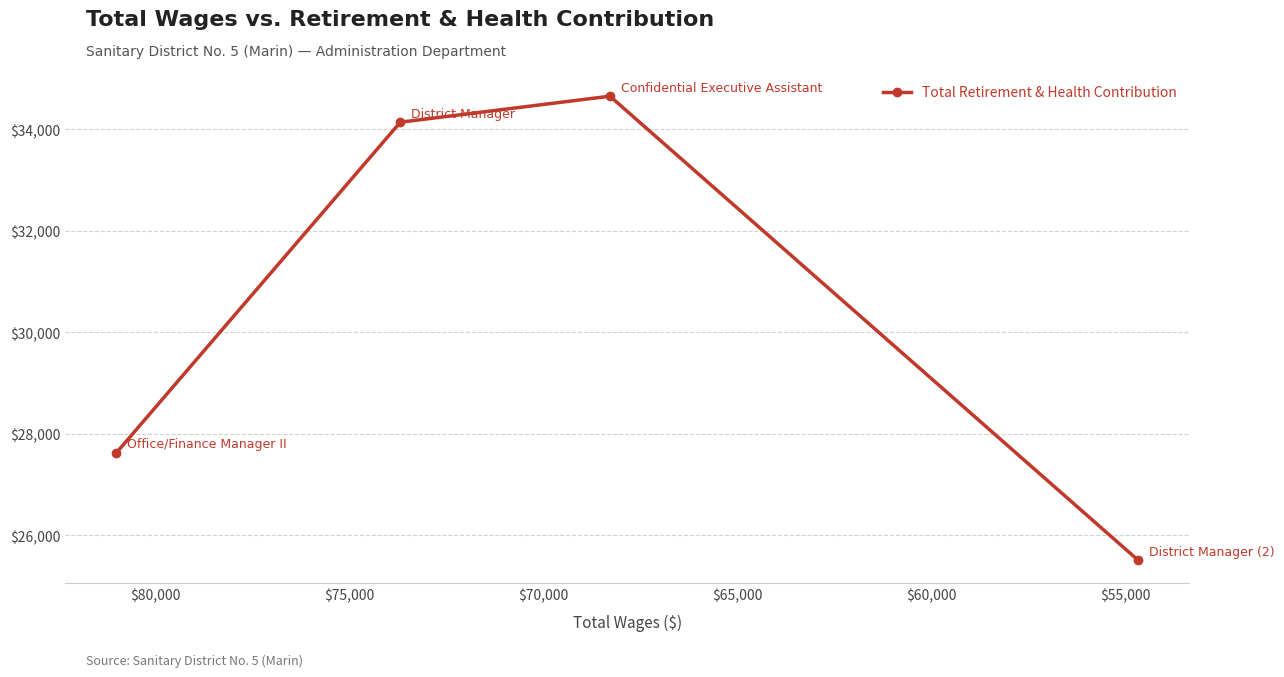

The chart shows a value of 33687 at $65,000. True or false?

False